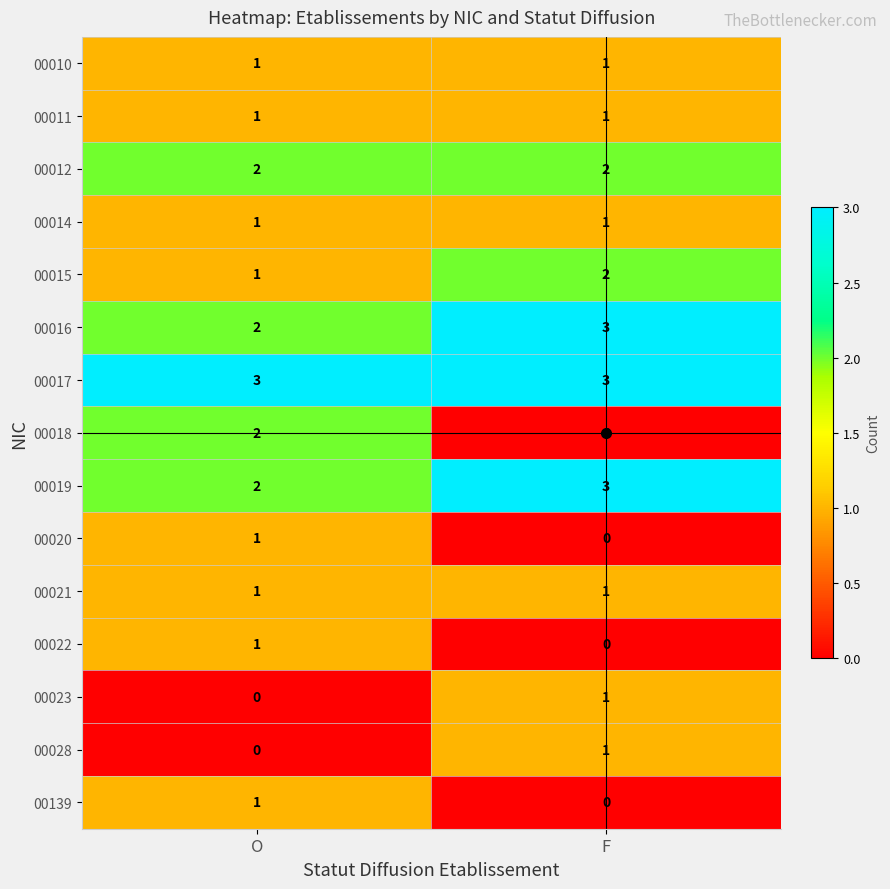

What is the maximum value shown in the chart?

3